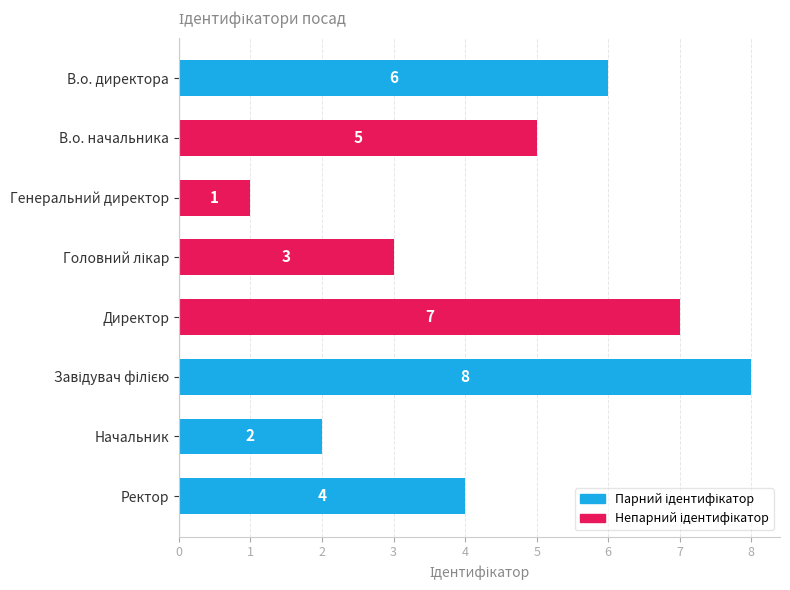

Approximately how many times larger is the value at Начальник compared to Директор?

0.3